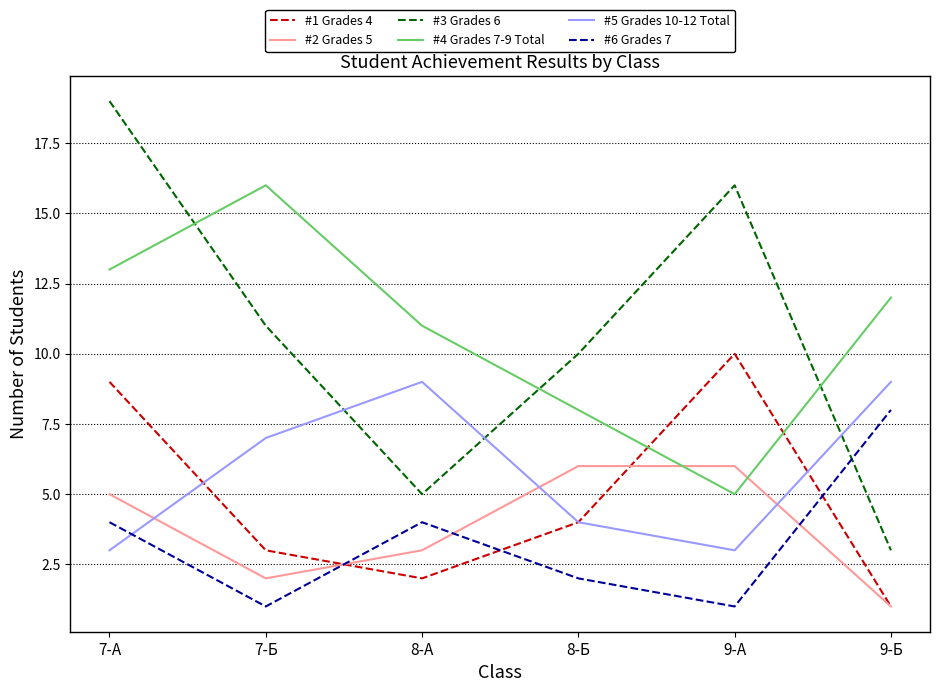

Where do #2 Grades 5 and #6 Grades 7 first cross each other?

7-Б and 8-А